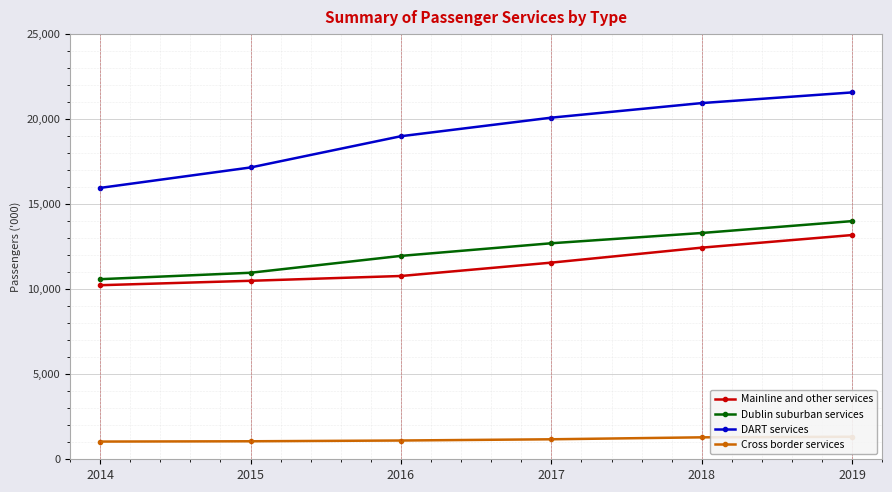

The DART services series shows 33188.3 at 2016. True or false?

False